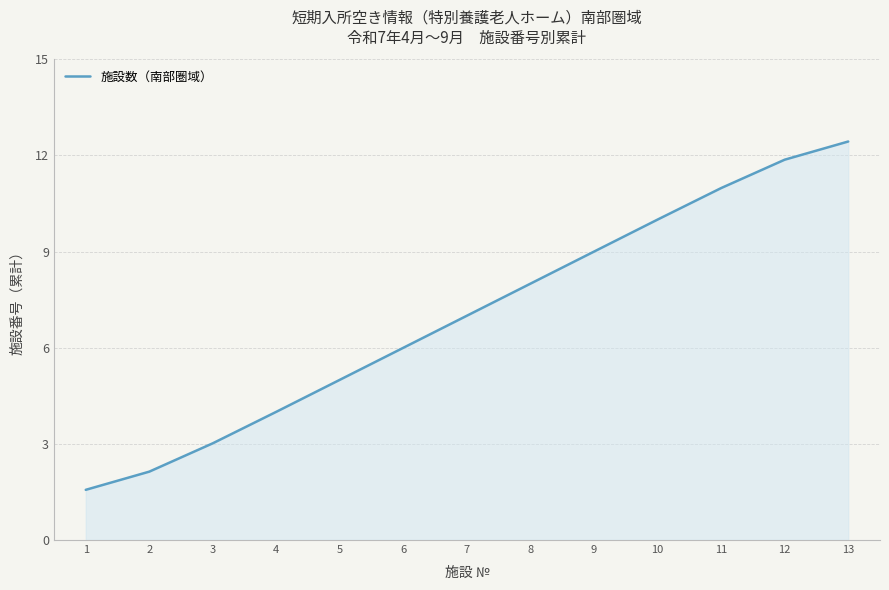

How many categories are shown in the chart?

13